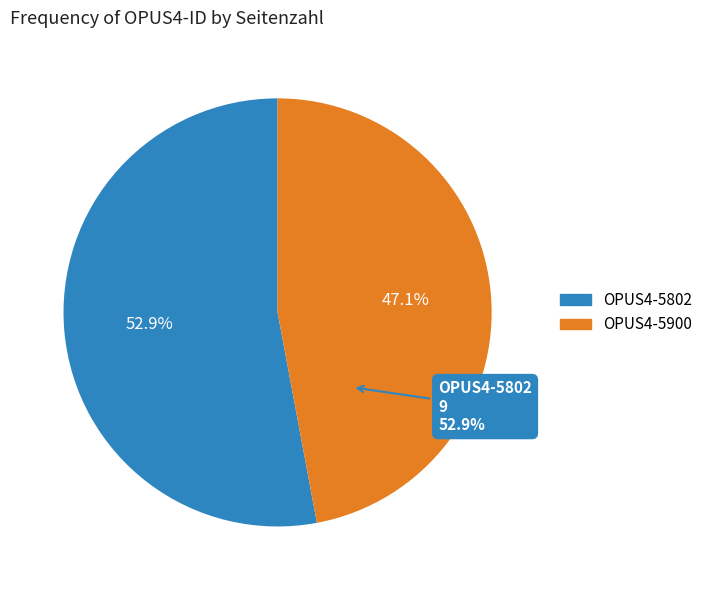

Is it true that OPUS4-5802 is 53% of the pie?

True